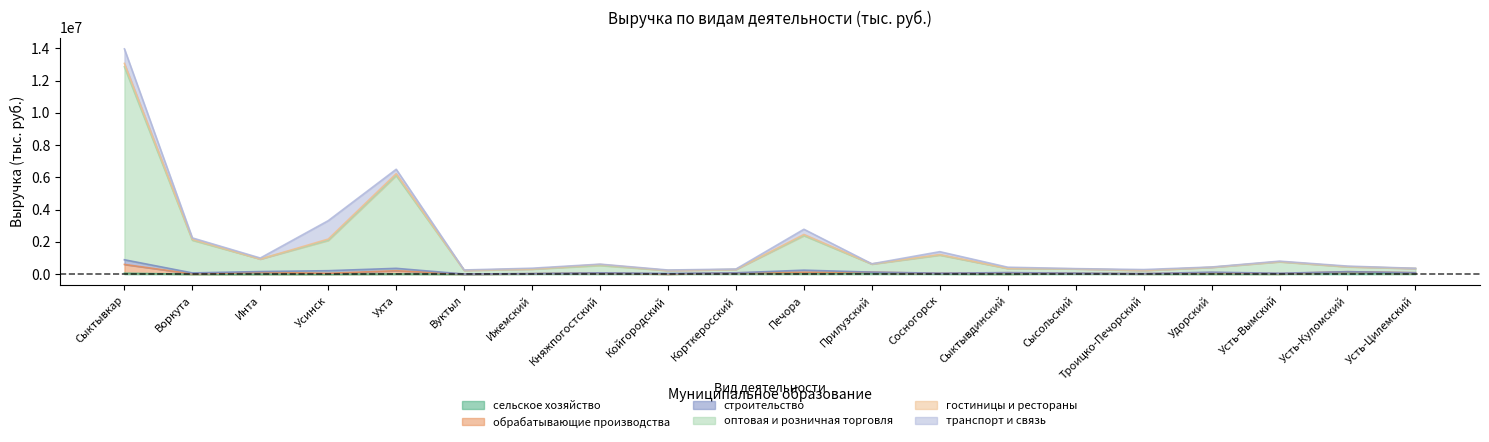

Count the number of categories in the chart.

20